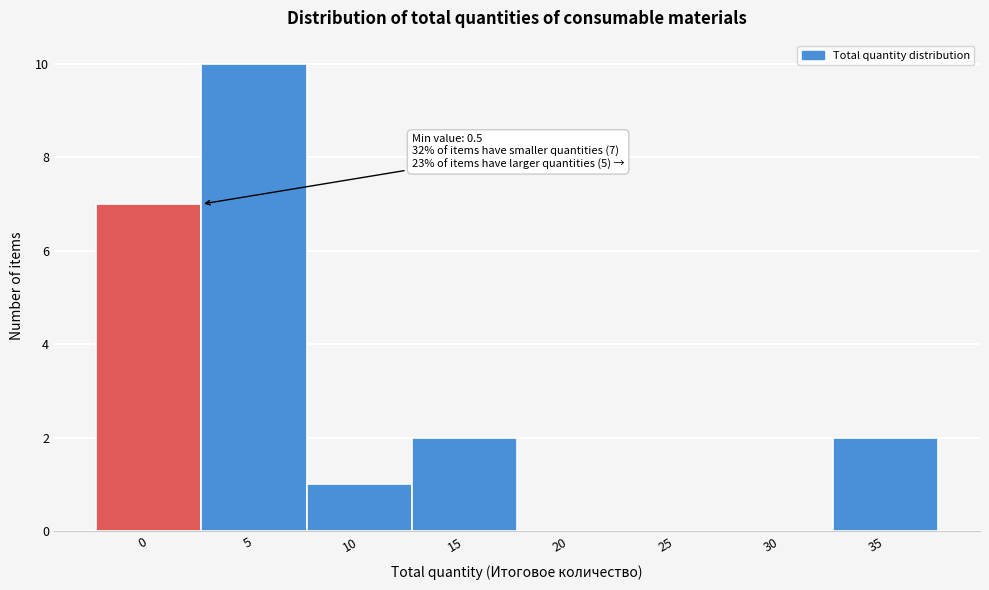

Reading left to right, extract all data points from this chart.

0=7	5=10	10=1	15=2	20=0	25=0	30=0	35=2